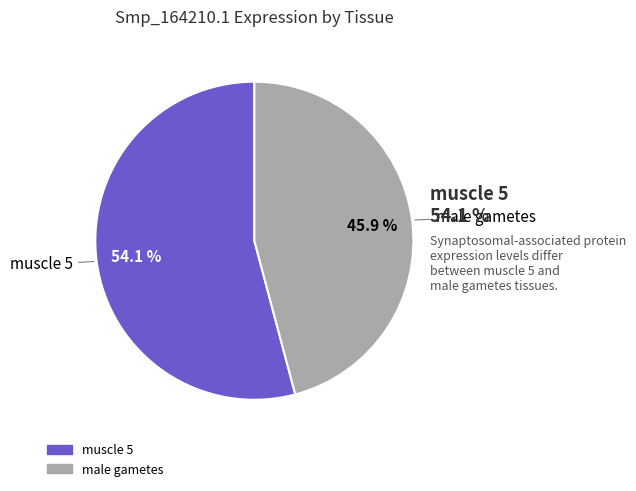

To the nearest percent, what is the difference between the largest and smallest slice percentages?

8%